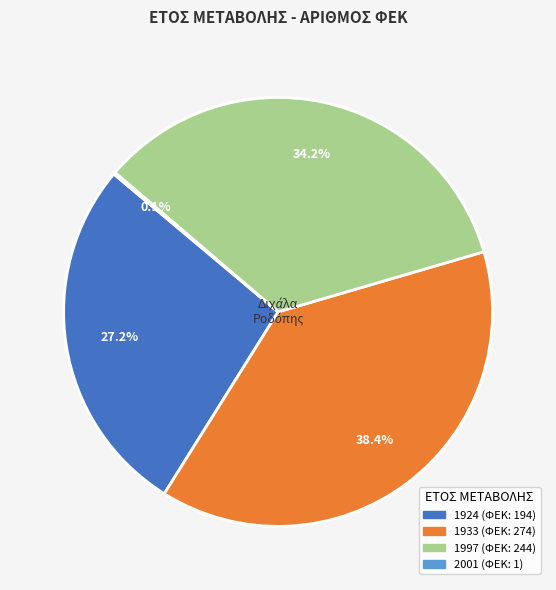

Approximately how many times larger is the value at 1924 compared to 1933?

0.7